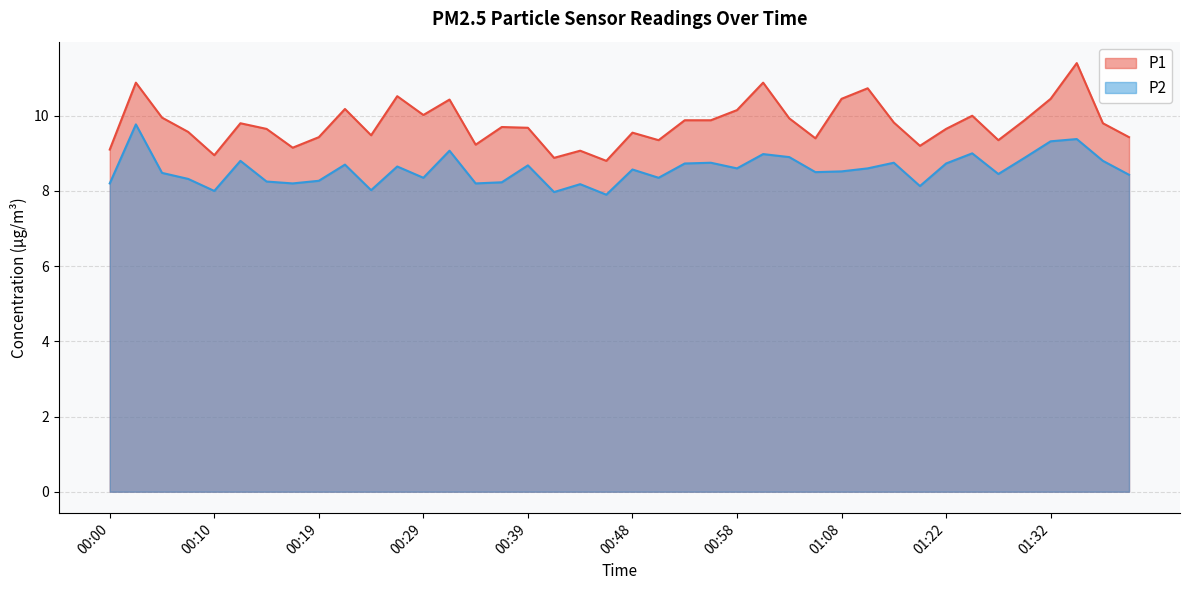

At which label does P1 first exceed 9?

00:00